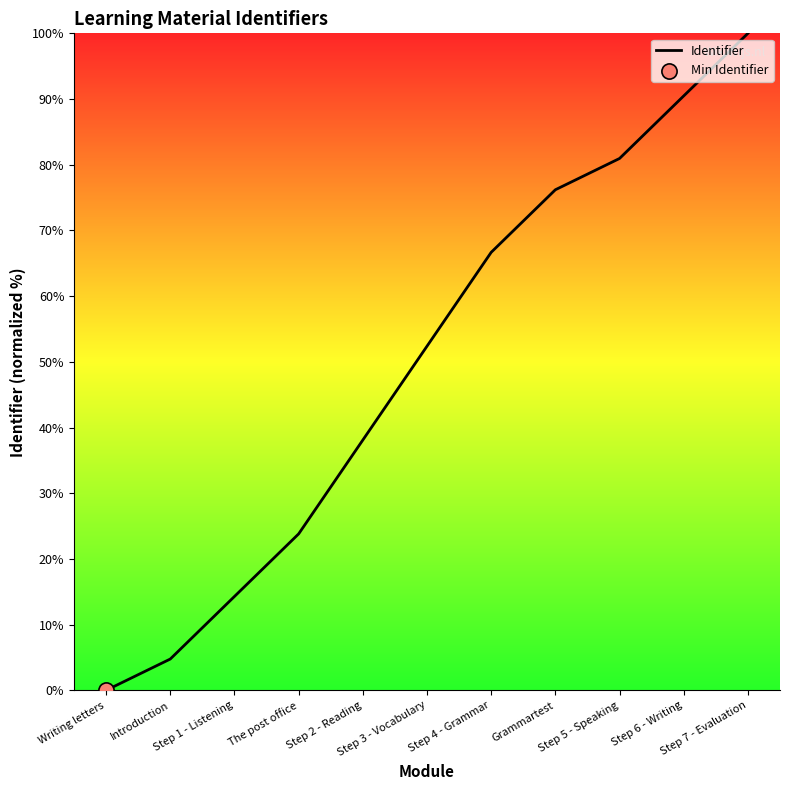

What is the ratio of the value at Introduction to the value at Step 1 - Listening?

0.3